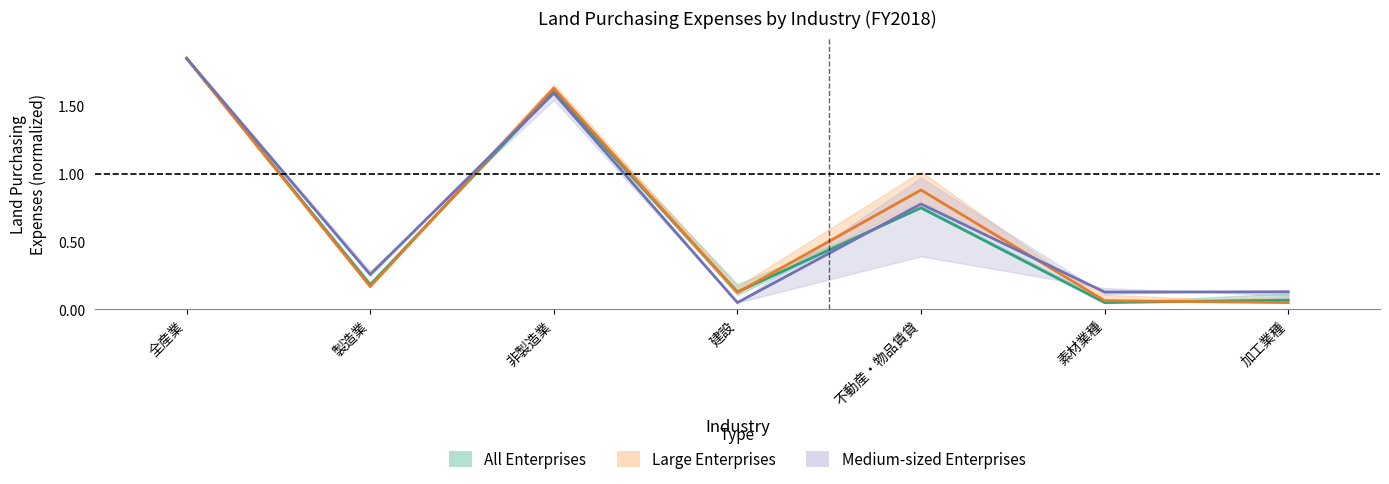

Which series ends up on top after the final intersection of Large Enterprises 1H and All Enterprises 2H?

Large Enterprises 1H